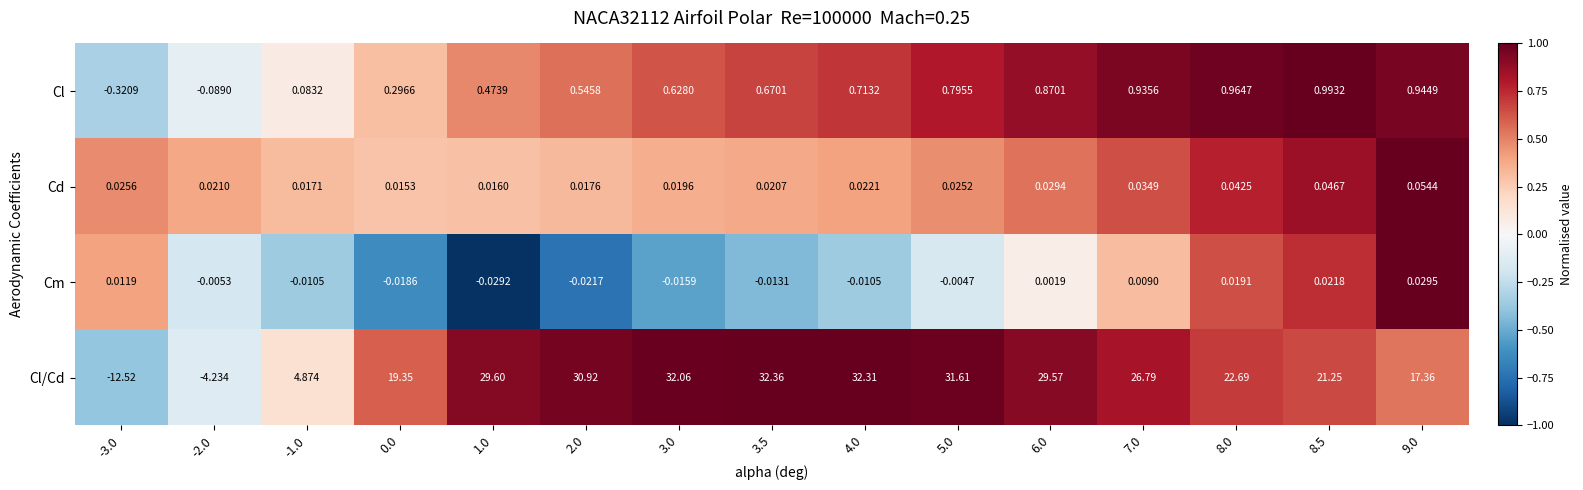

Rank the series at 2.0 from highest to lowest value.

Cl/Cd, Cl, Cd, Cm